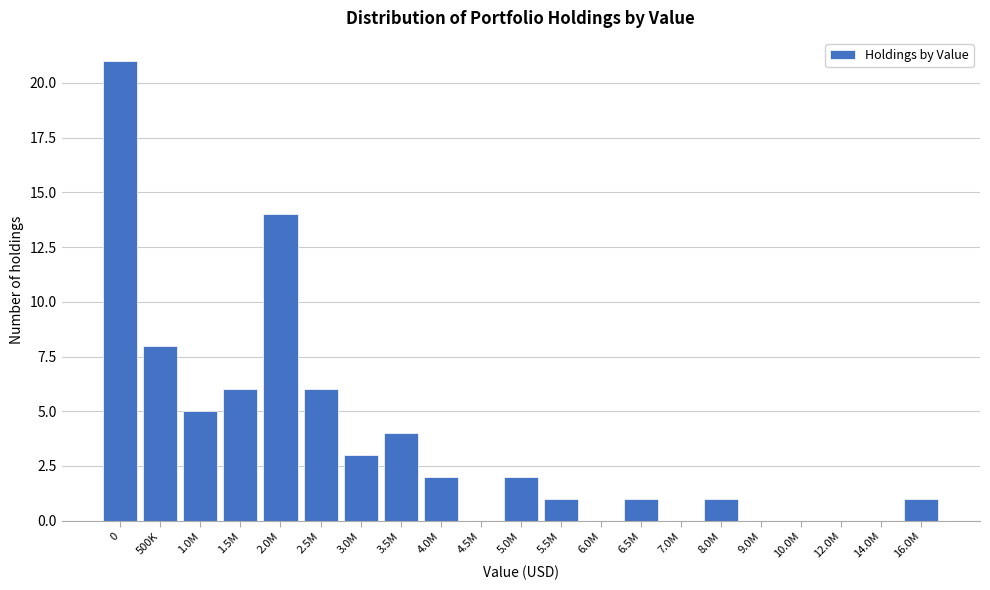

Reading left to right, list all the values displayed in this chart.

0=21	500K=8	1.0M=5	1.5M=6	2.0M=14	2.5M=6	3.0M=3	3.5M=4	4.0M=2	4.5M=0	5.0M=2	5.5M=1	6.0M=0	6.5M=1	7.0M=0	8.0M=1	9.0M=0	10.0M=0	12.0M=0	14.0M=0	16.0M=1